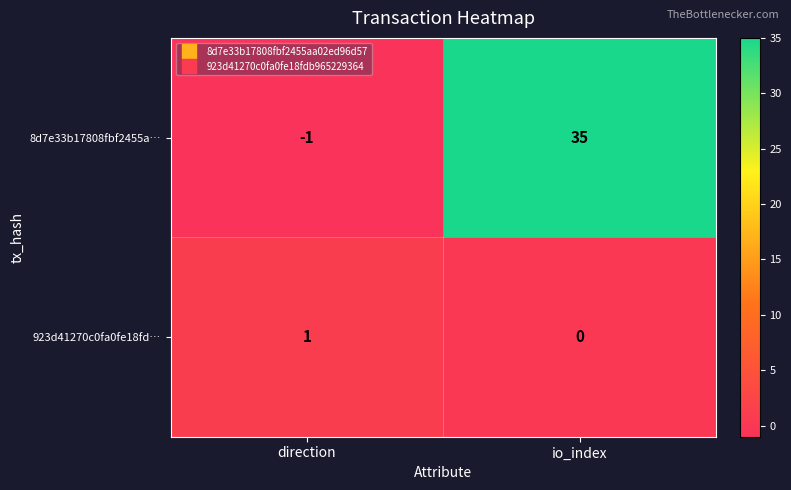

How many categories are shown in the chart?

2